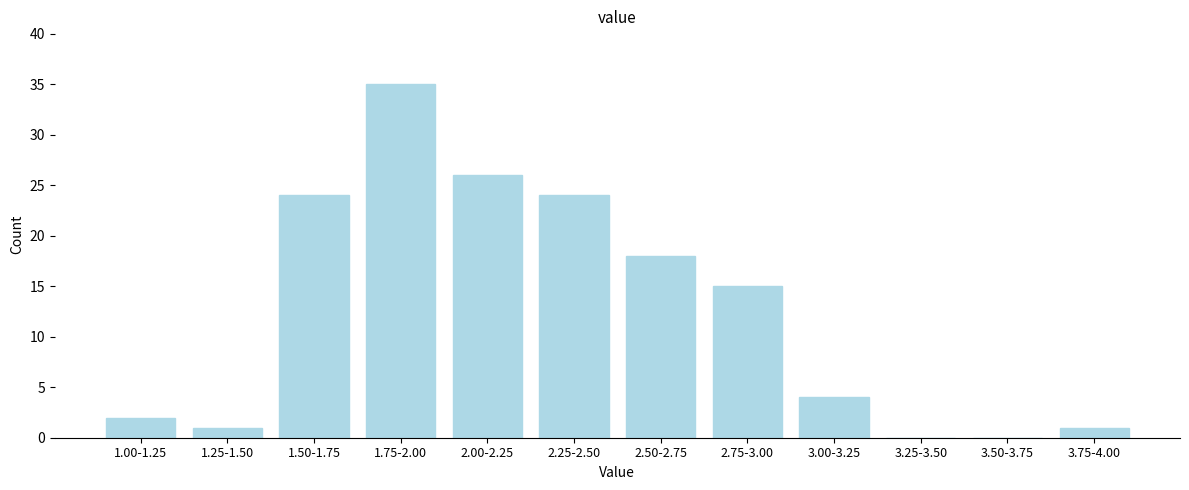

Reading left to right, extract all data points from this chart.

1.00-1.25=2	1.25-1.50=1	1.50-1.75=24	1.75-2.00=35	2.00-2.25=26	2.25-2.50=24	2.50-2.75=18	2.75-3.00=15	3.00-3.25=4	3.25-3.50=0	3.50-3.75=0	3.75-4.00=1